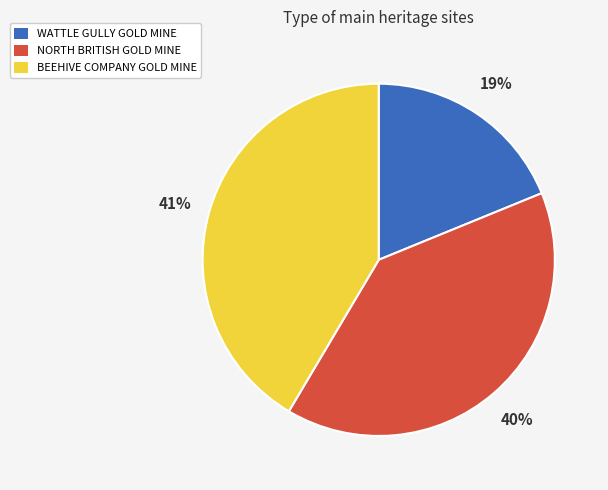

Do WATTLE GULLY GOLD MINE and BEEHIVE COMPANY GOLD MINE together represent more than half of the pie?

Yes